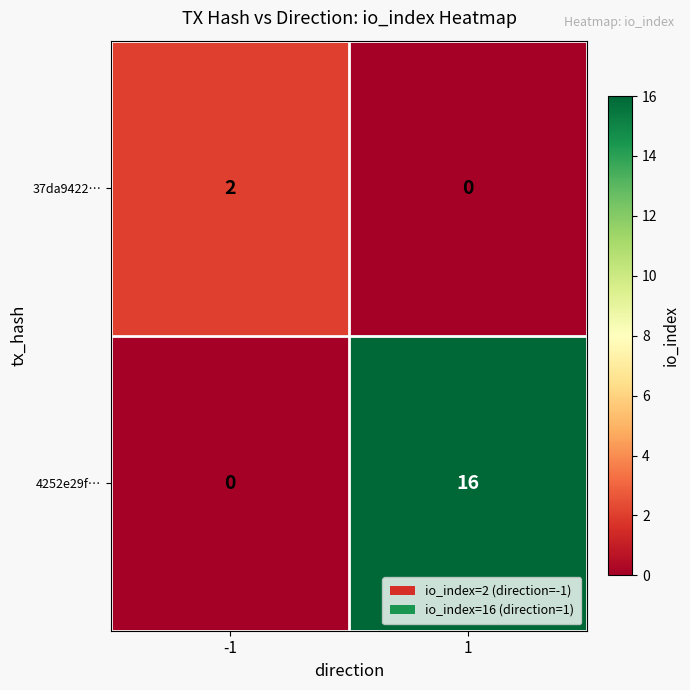

The value of 4252e29f… at 1 is 27. True or false?

False